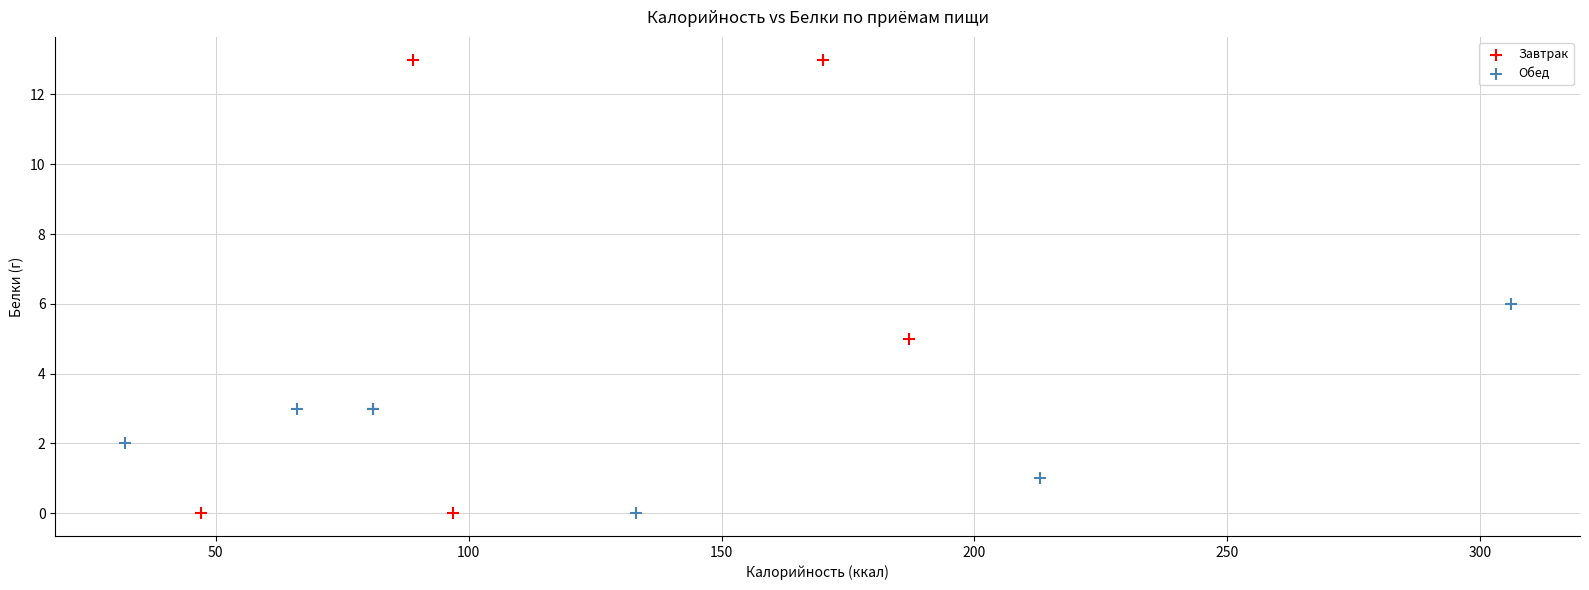

What are all the series names shown in the legend?

Завтрак, Обед